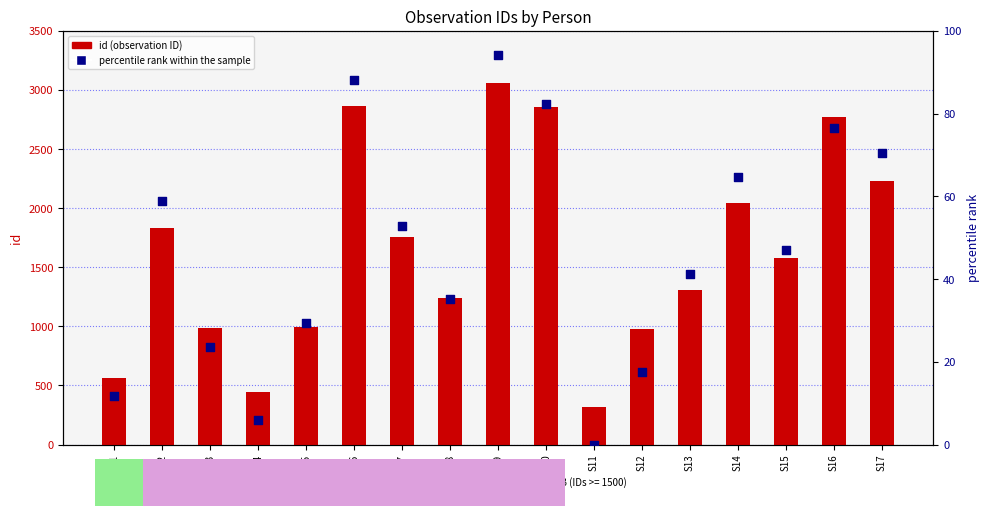

Which series has the largest total across all categories?

id (observation ID)